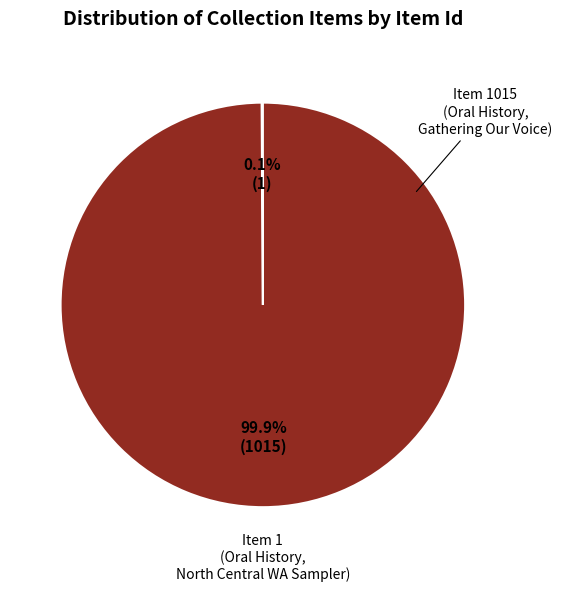

Does any single category account for the majority?

Yes